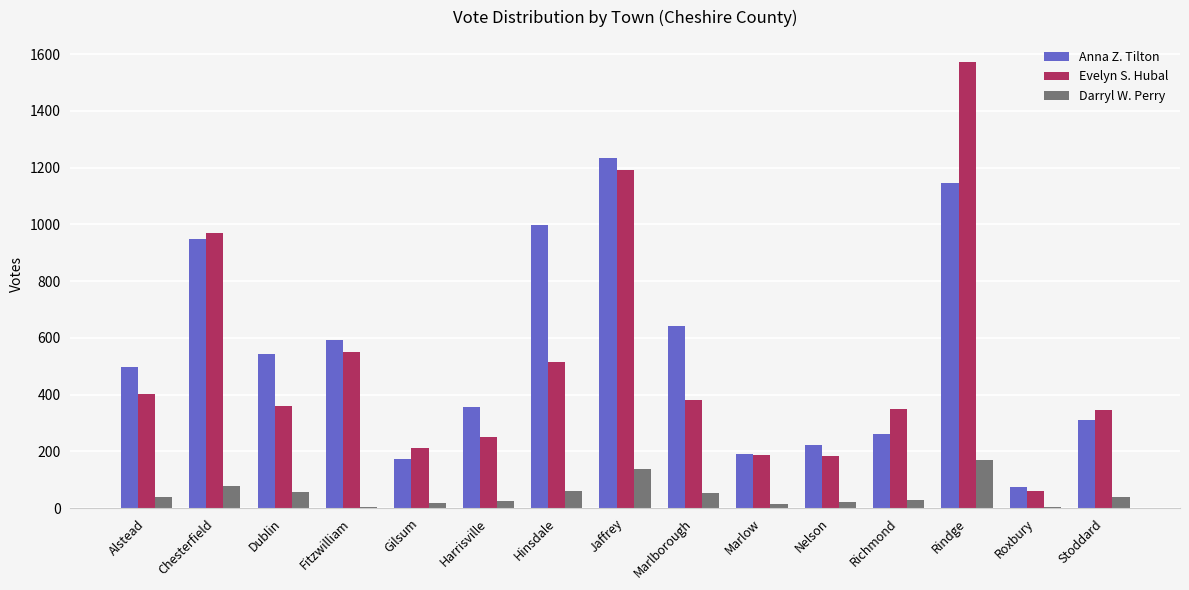

Does the chart contain stacked bars?

No